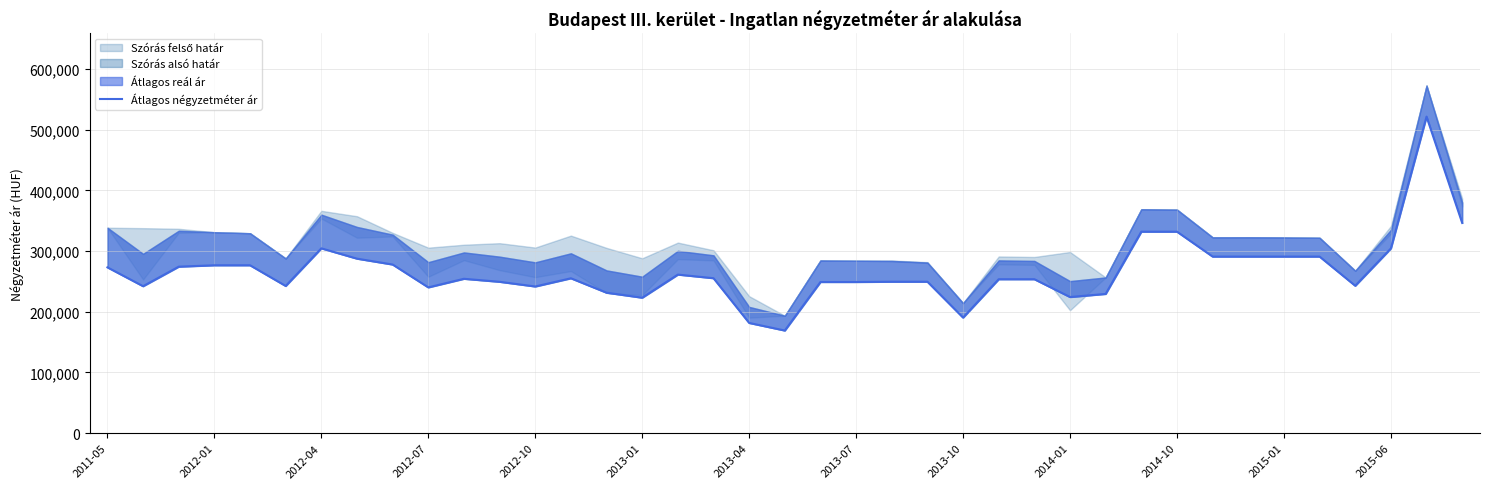

Is this an area chart (filled region under the line)?

No